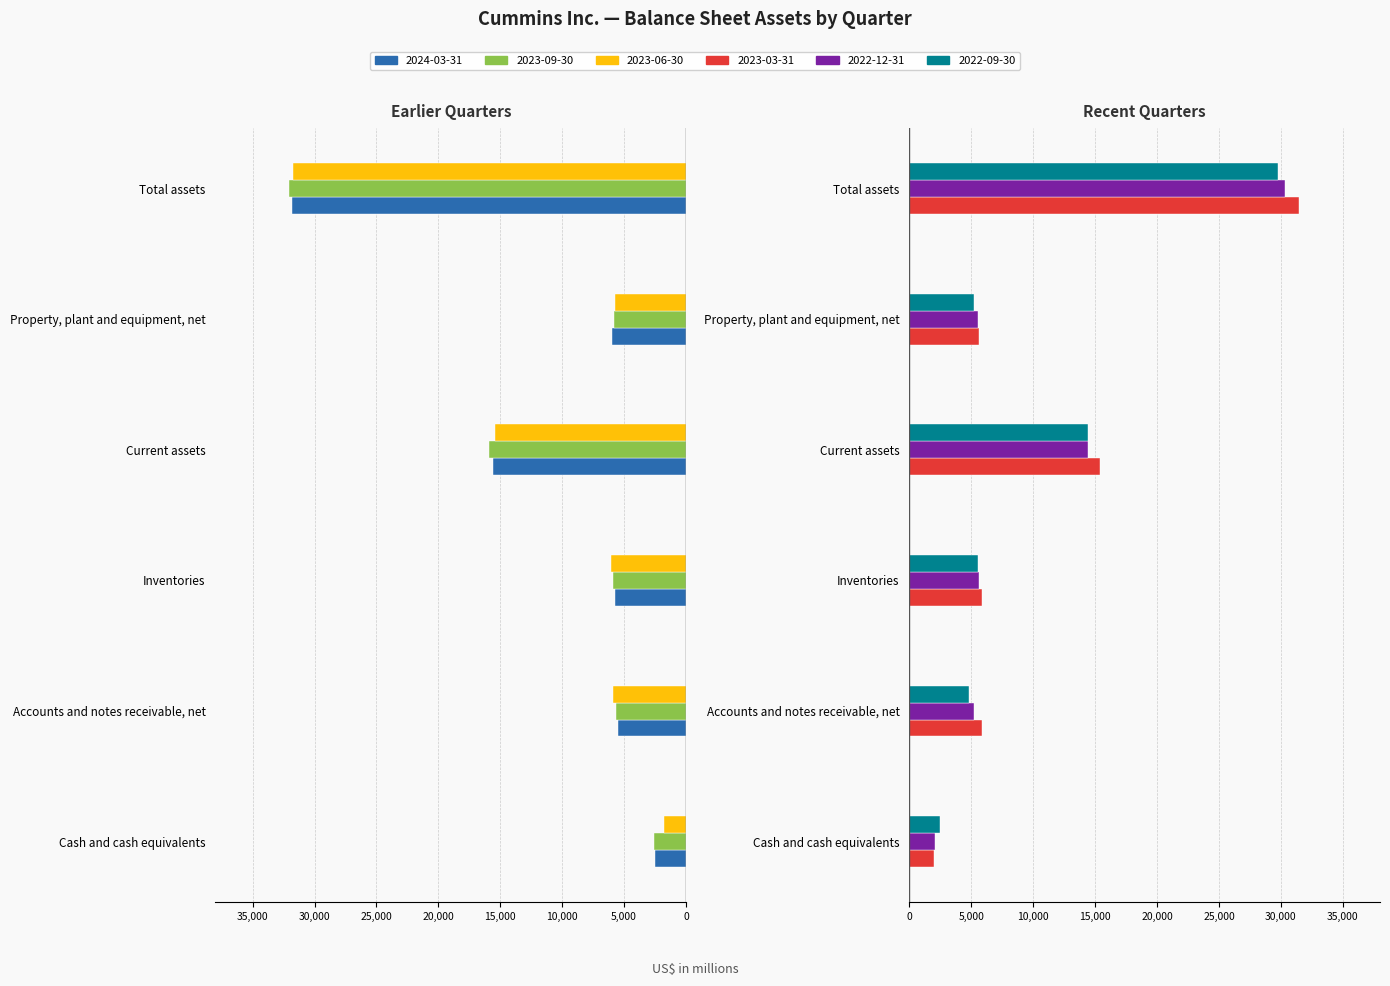

At how many categories does at least one series exceed 9596?

2